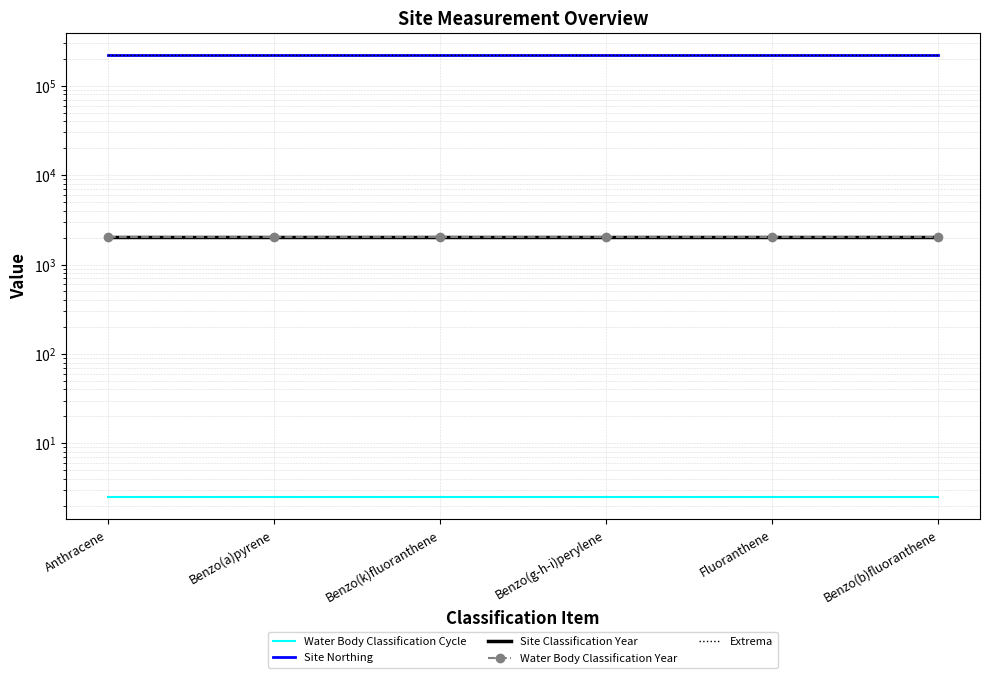

True or false: Site Classification Year and Extrema intersect in this chart.

False